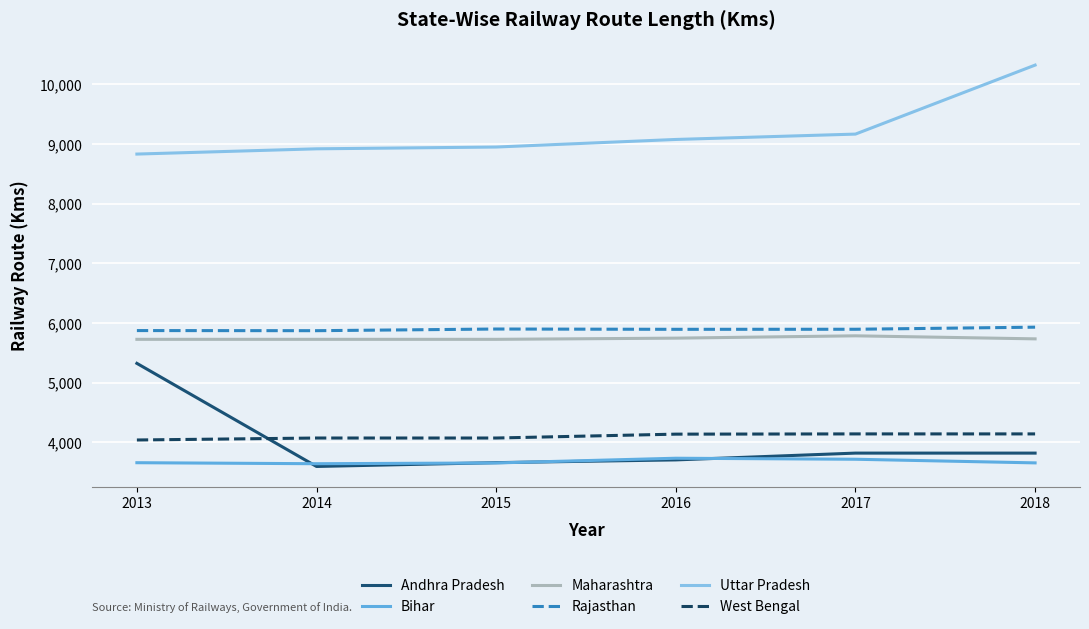

How many series are shown in this chart?

6